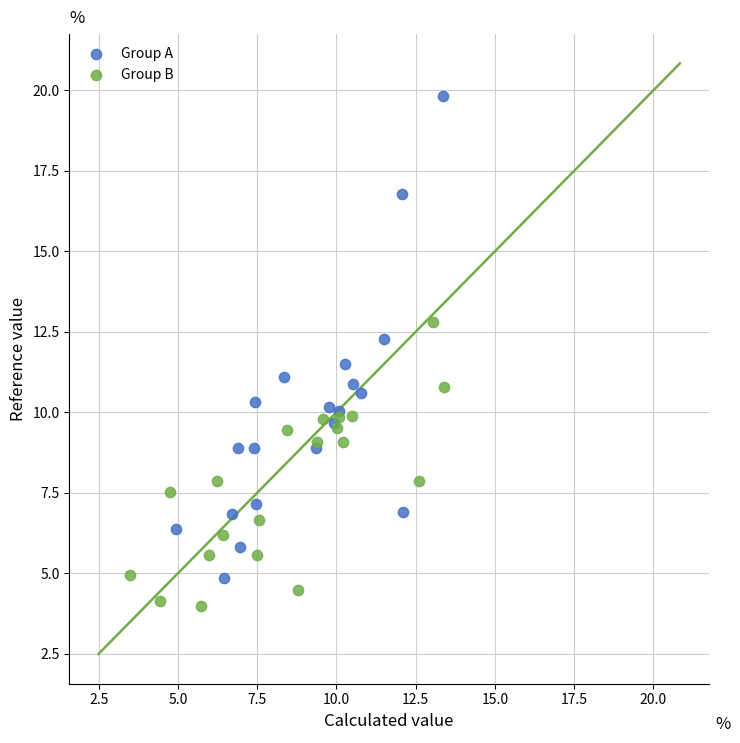

Which series contains the lowest Y value?

Group B